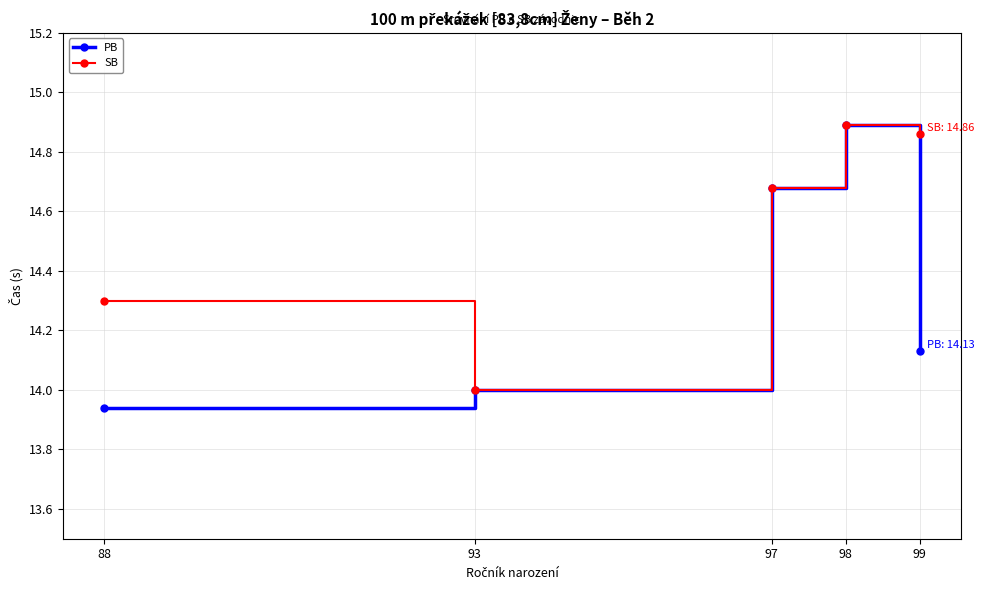

Which series has the widest spread of values?

PB